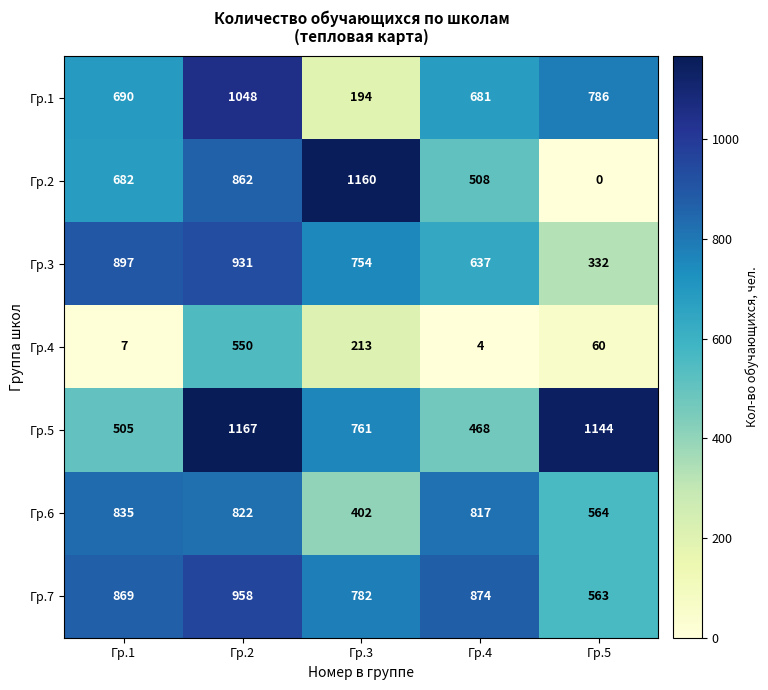

At which category is the sum across all series the highest?

Гр.2